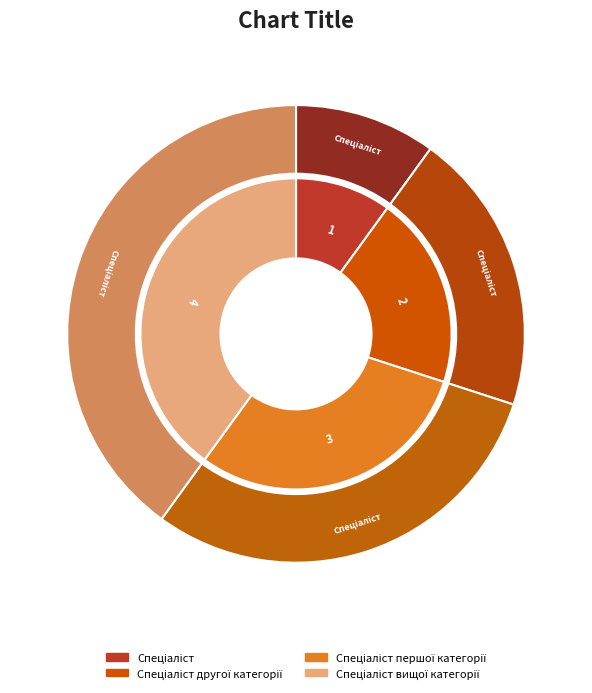

How many slices are in this pie chart?

4